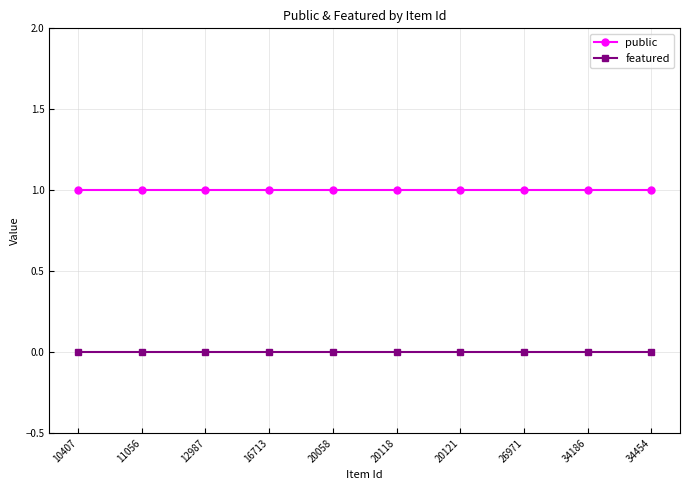

Count the number of data series in this chart.

2